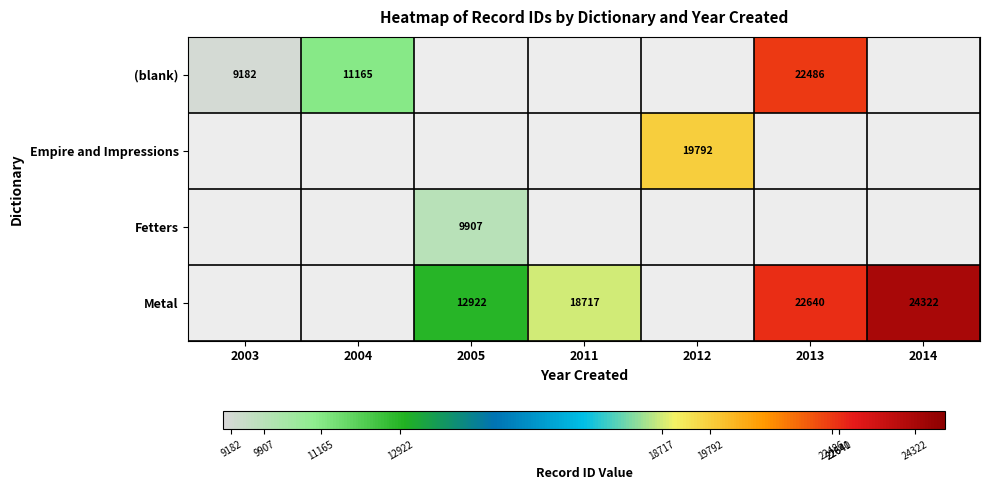

At which category is the sum across all series the highest?

2013